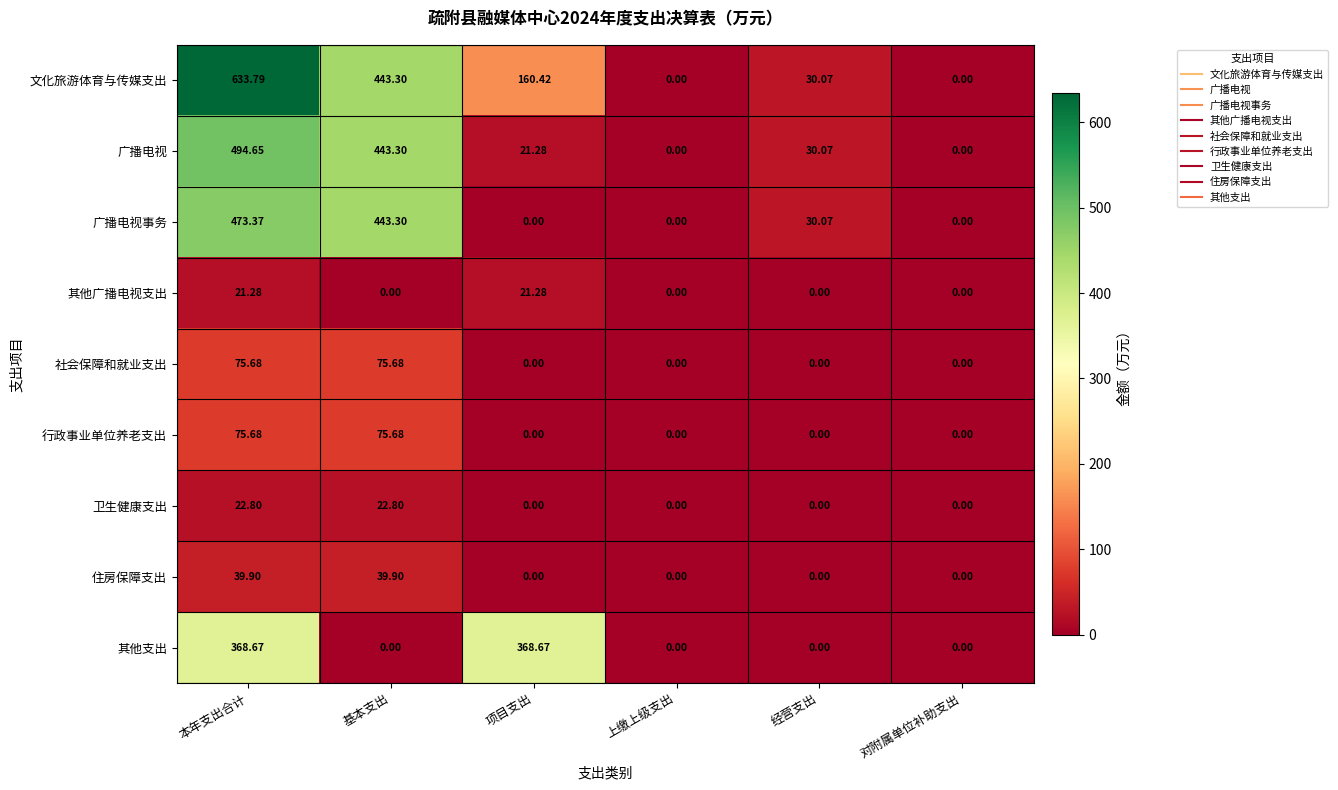

Where is 文化旅游体育与传媒支出 nearest to the value 316?

基本支出